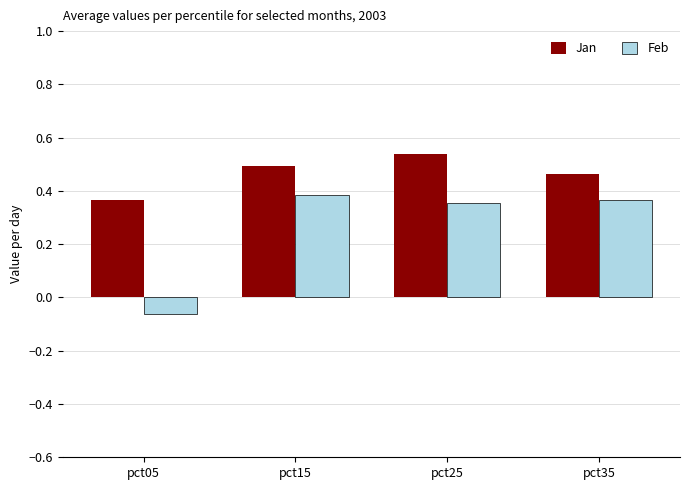

Which series has the largest range (max minus min)?

Feb